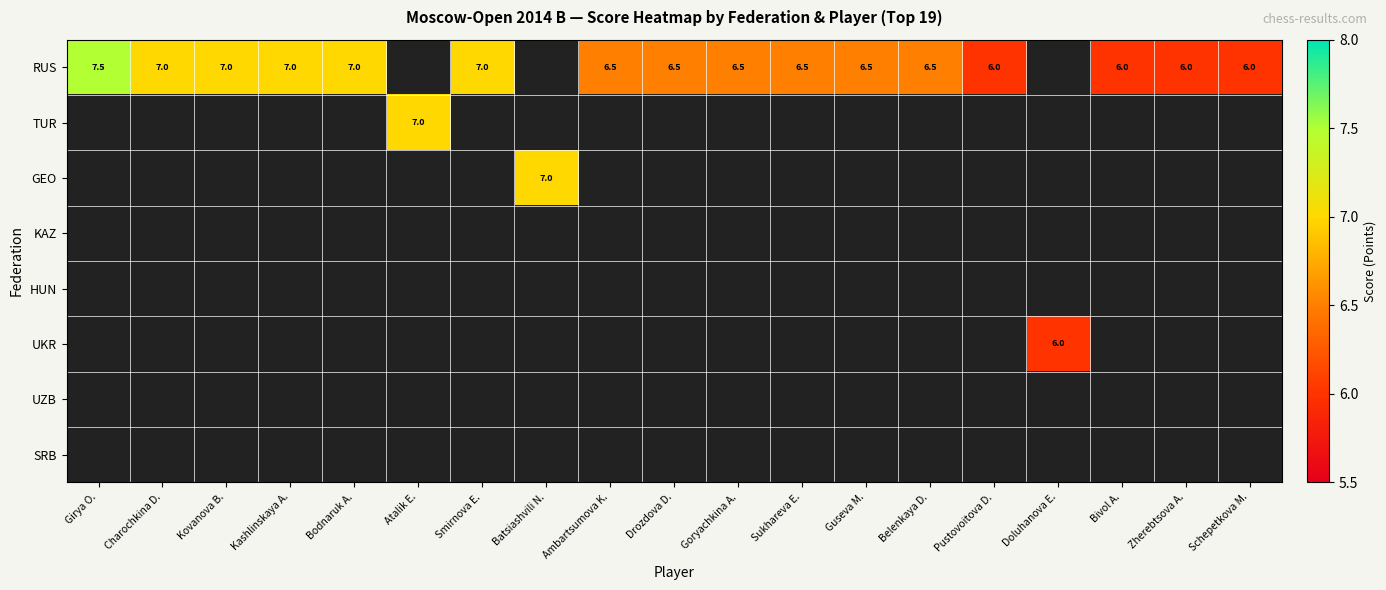

Between Atalik E. and Schepetkova M., which series saw the biggest shift?

TUR